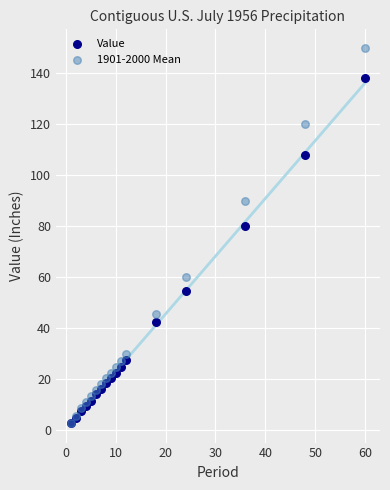

What are all the series names shown in the legend?

Value, 1901-2000 Mean